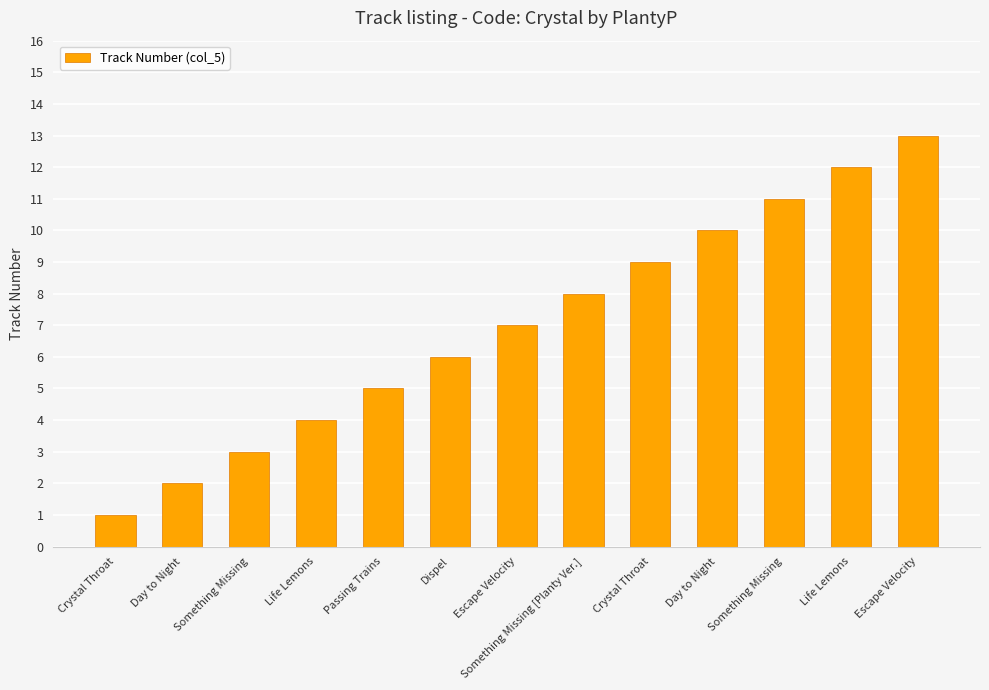

Where does the data first go above 7?

Something Missing [Planty Ver.]